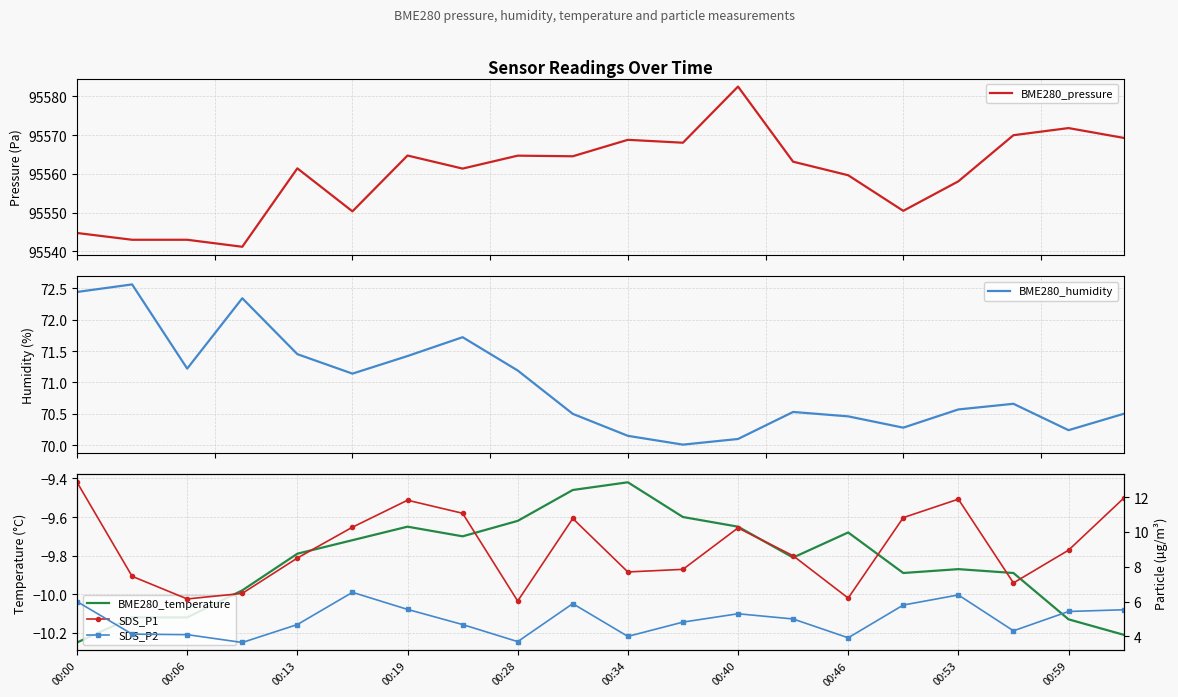

What is the difference between the second highest and second lowest values in the SDS_P2 series?

2.7